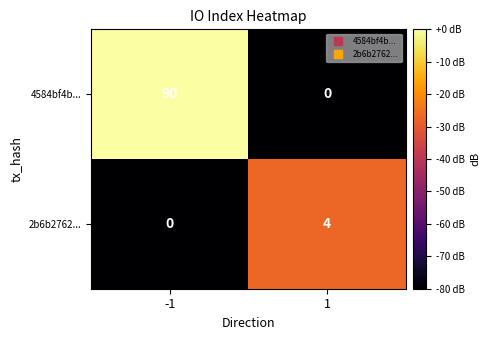

Which series has the widest spread of values?

4584bf4b...